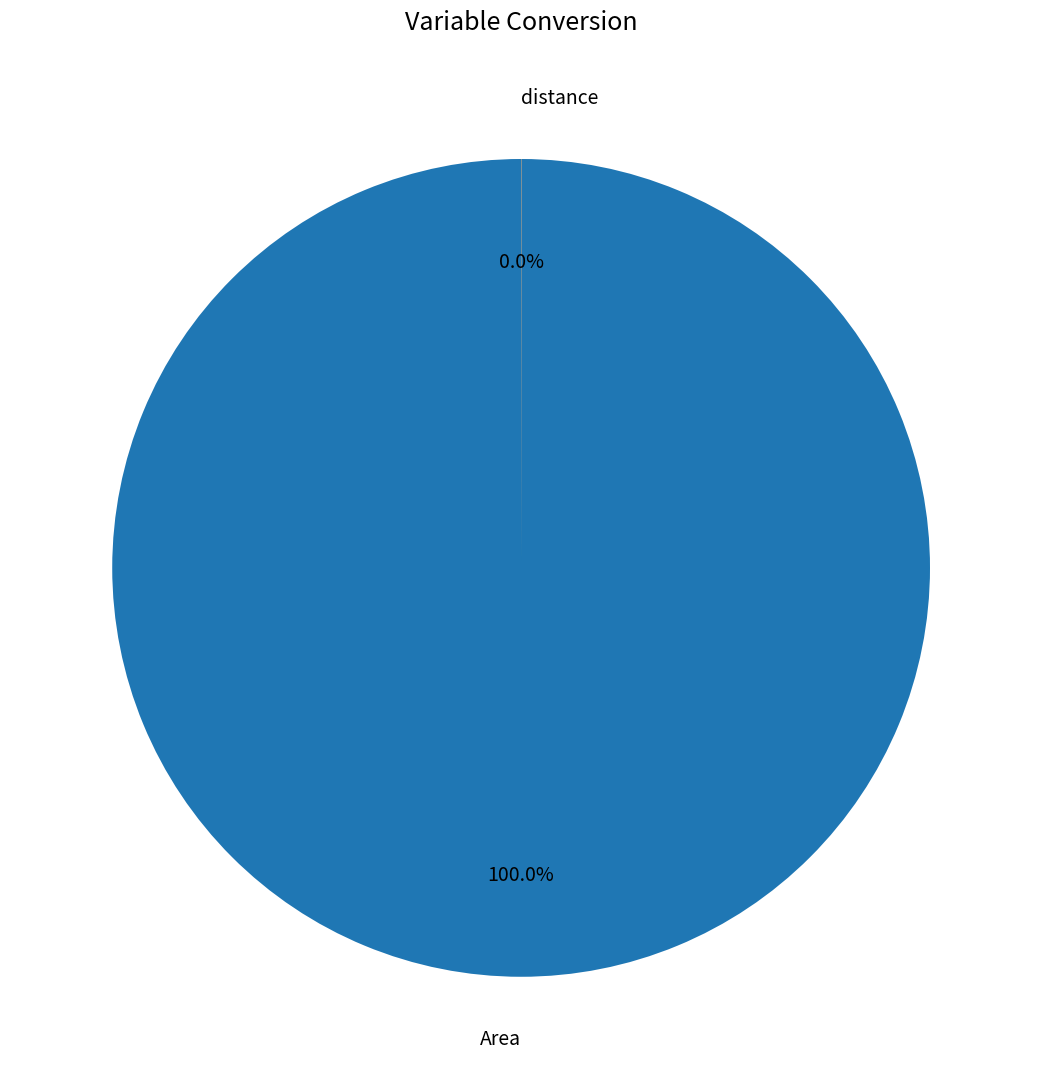

Does Area represent more than half of the total?

Yes